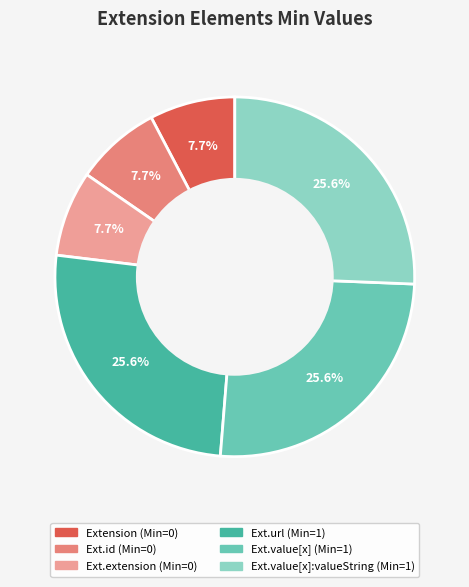

Is there a majority slice in this chart?

No